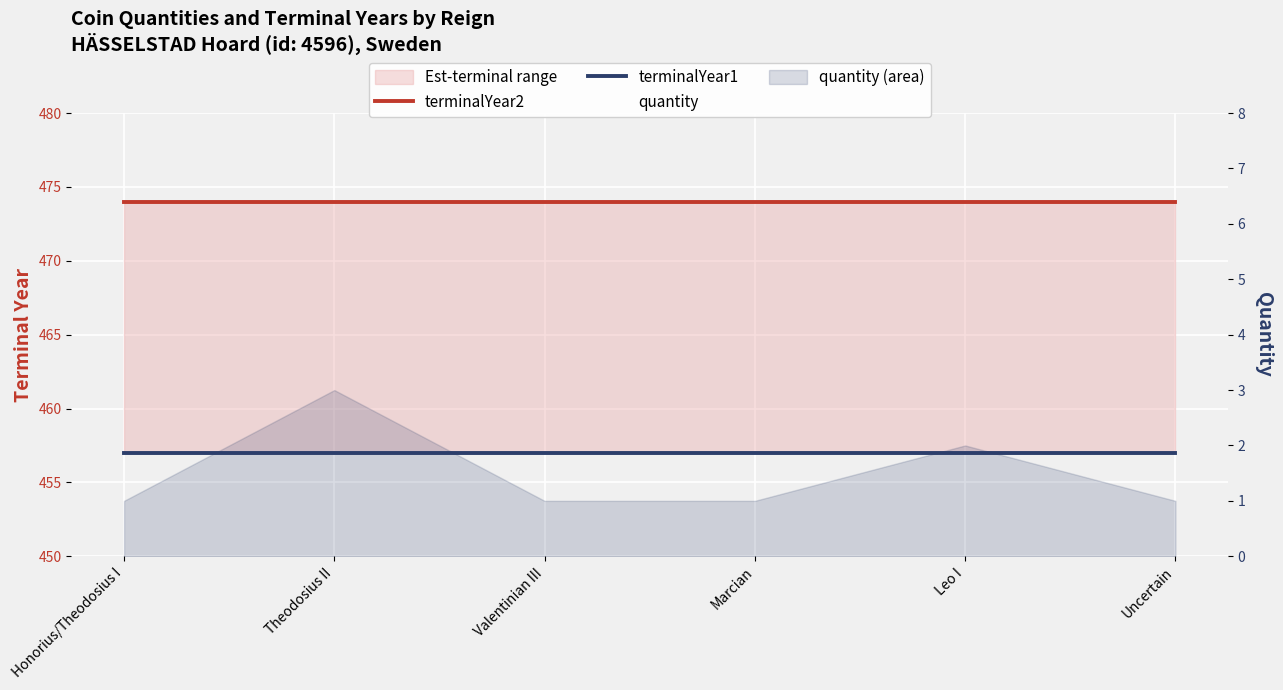

Is the value of terminalYear1 at Leo I greater than the value of terminalYear2 at Uncertain?

No